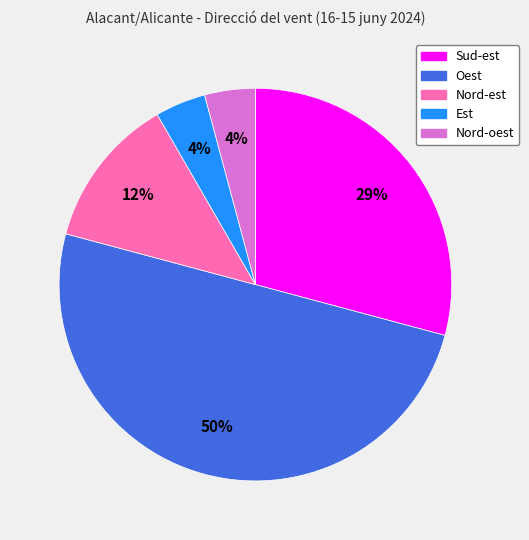

Is Nord-oest the majority of the pie?

No